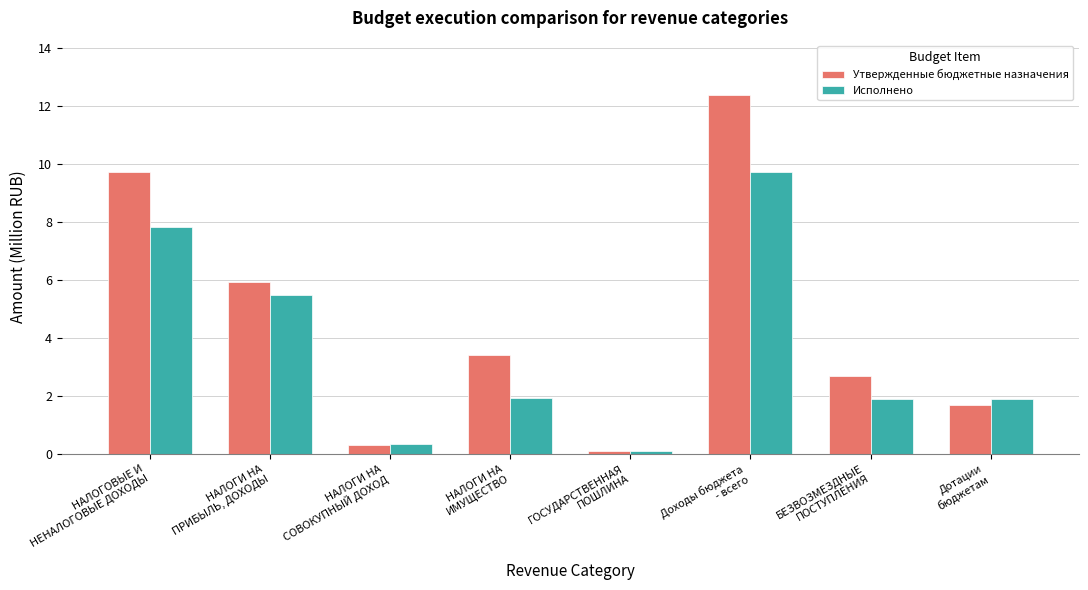

Rank the series by their maximum value, from lowest to highest.

Исполнено, Утвержденные бюджетные назначения